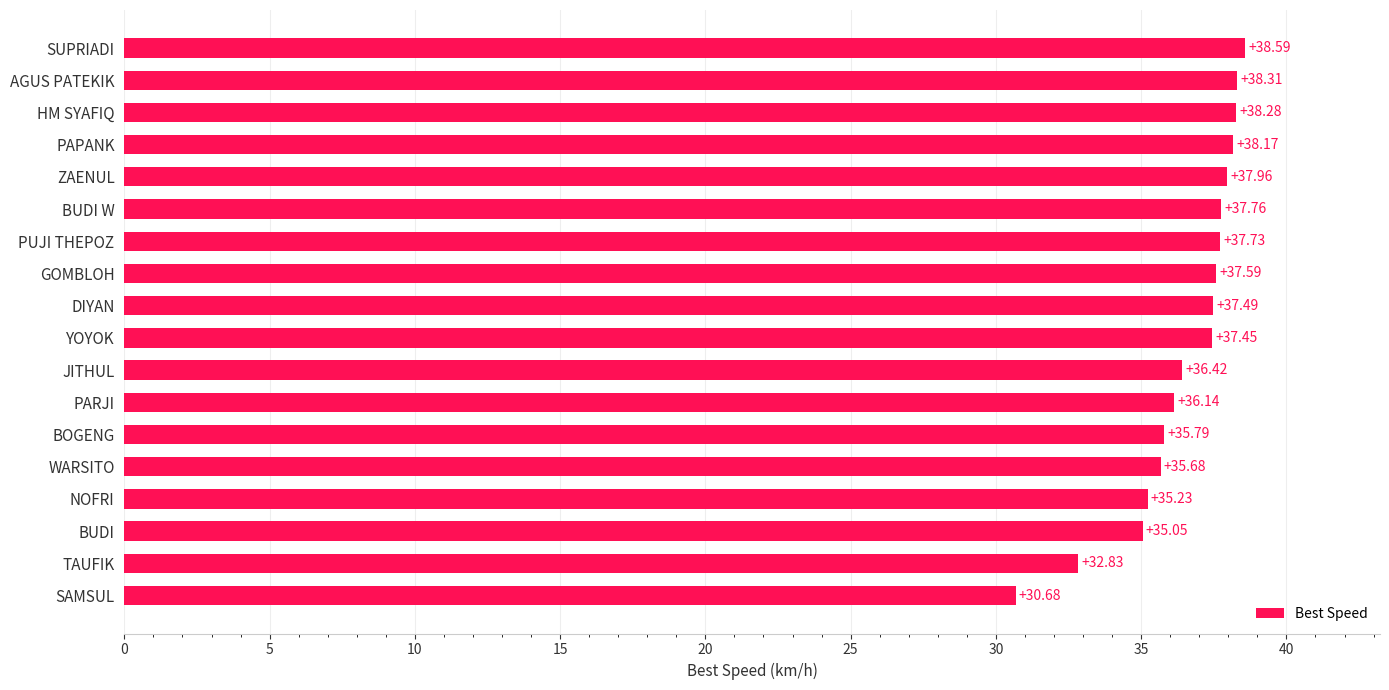

What is the minimum value shown in the chart?

30.7